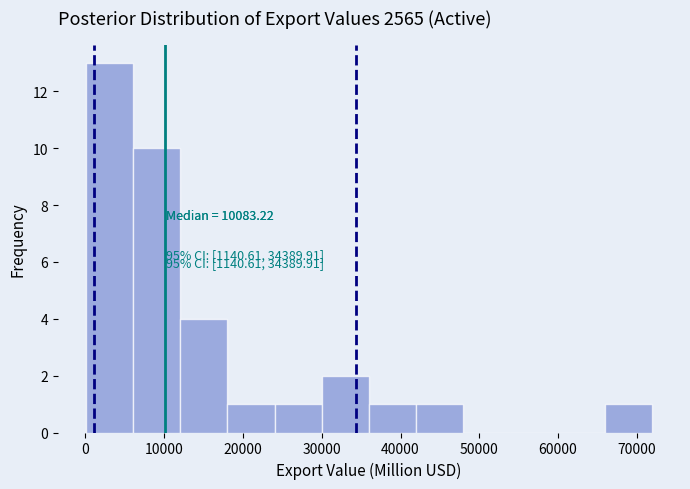

Which range on the x-axis has the tallest bar?

0 to 6000